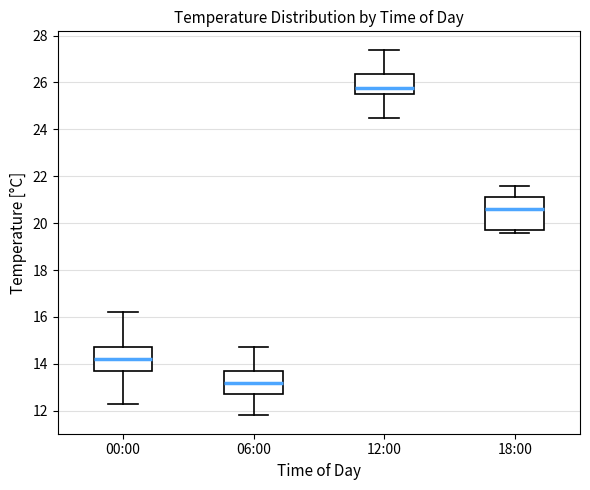

Reading left to right, transcribe this box plot: for each box, give where its median line is, the range the box spans, and where its two whiskers end, as read against the y-axis. The values are not printed on the chart, so give them approximately, as read against the axis.

00:00: median 14.2, box 13.8 to 14.8, whiskers 12.4 to 16.2
06:00: median 13.2, box 12.8 to 13.8, whiskers 11.8 to 14.8
12:00: median 25.8, box 25.6 to 26.4, whiskers 24.6 to 27.4
18:00: median 20.6, box 19.8 to 21.2, whiskers 19.6 to 21.6